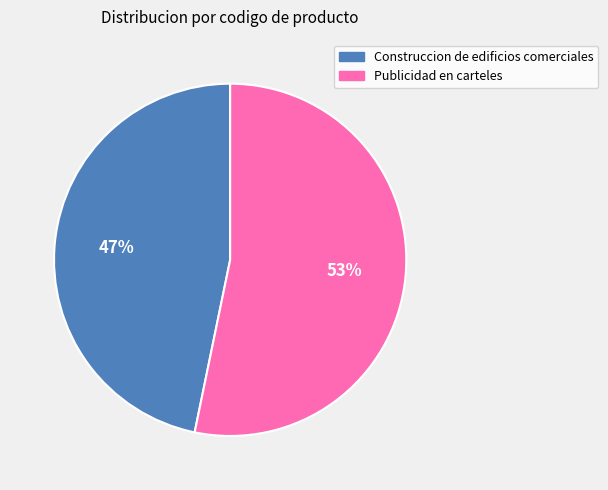

To the nearest percent, what percentage of the pie is Publicidad en carteles?

53%